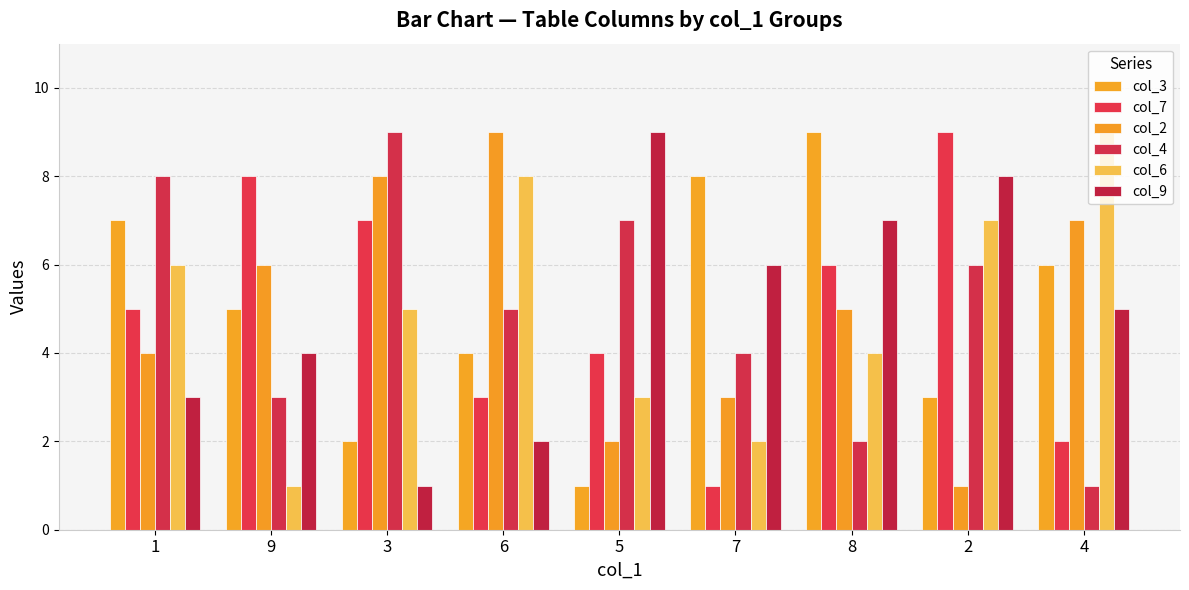

What is the value of the col_7 bar at the 6th from the left?

1